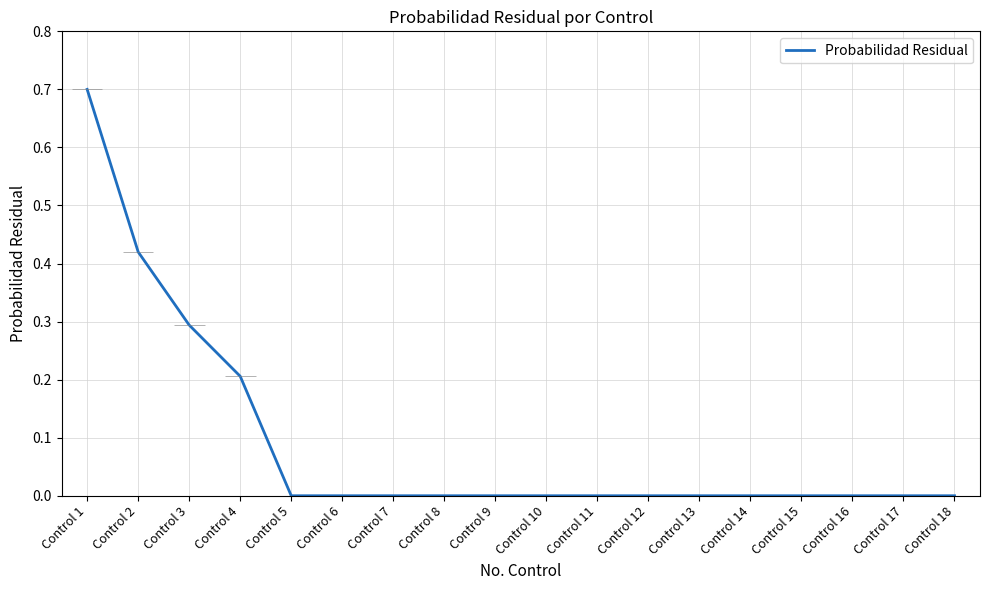

What is the average value?

0.1